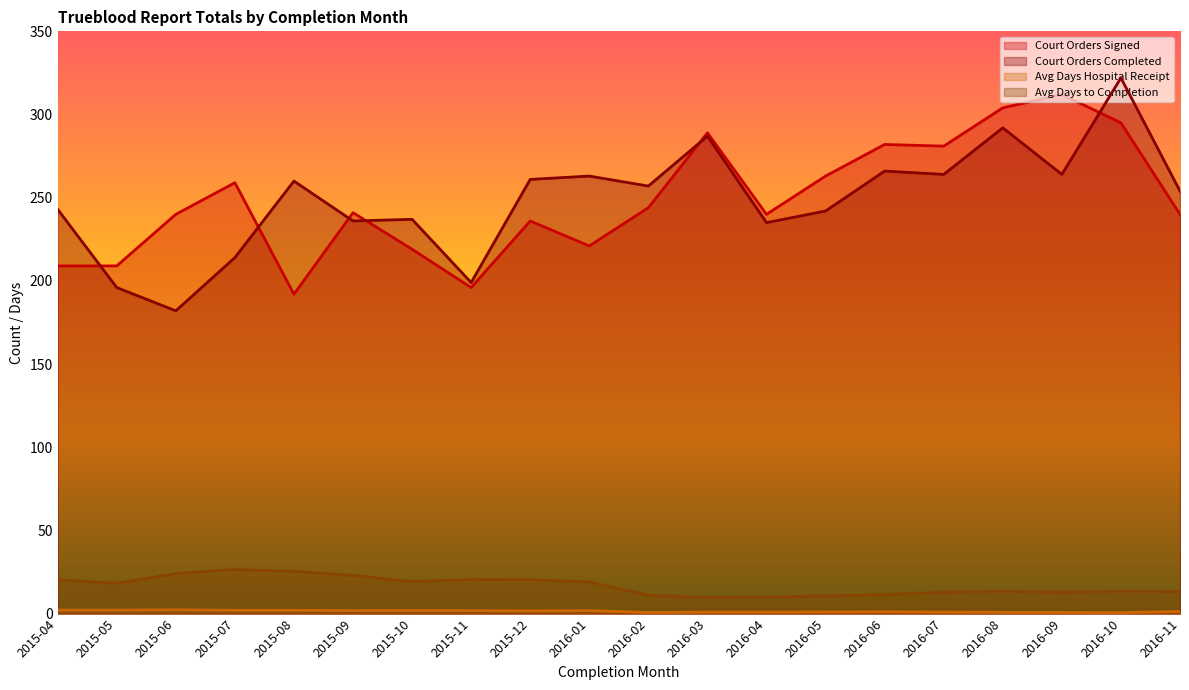

Between 2016-04 and 2016-06, which series saw the biggest shift?

Court Orders Signed